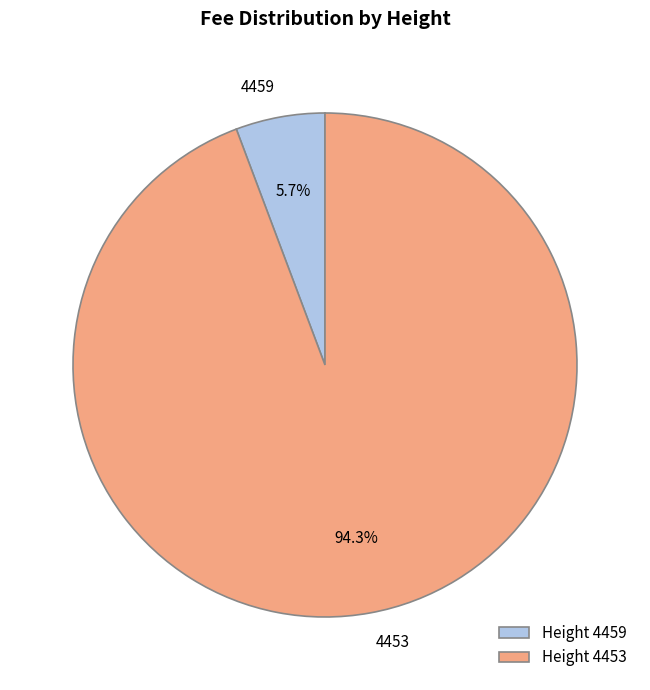

Is it true that 4459 is 6% of the pie?

True